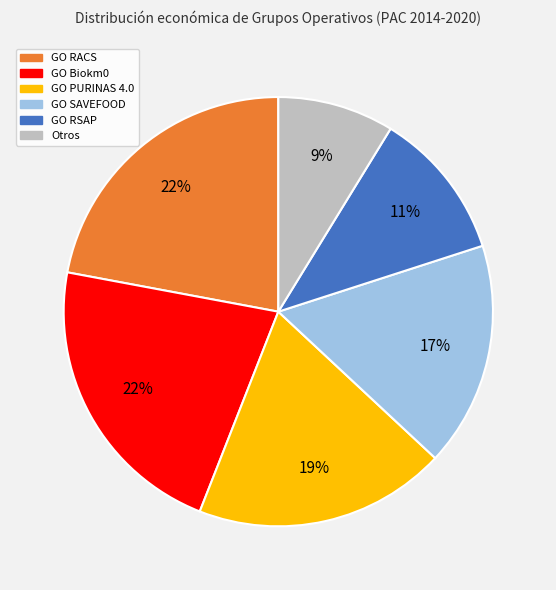

To the nearest percent, what percentage of the pie is GO RSAP?

11%